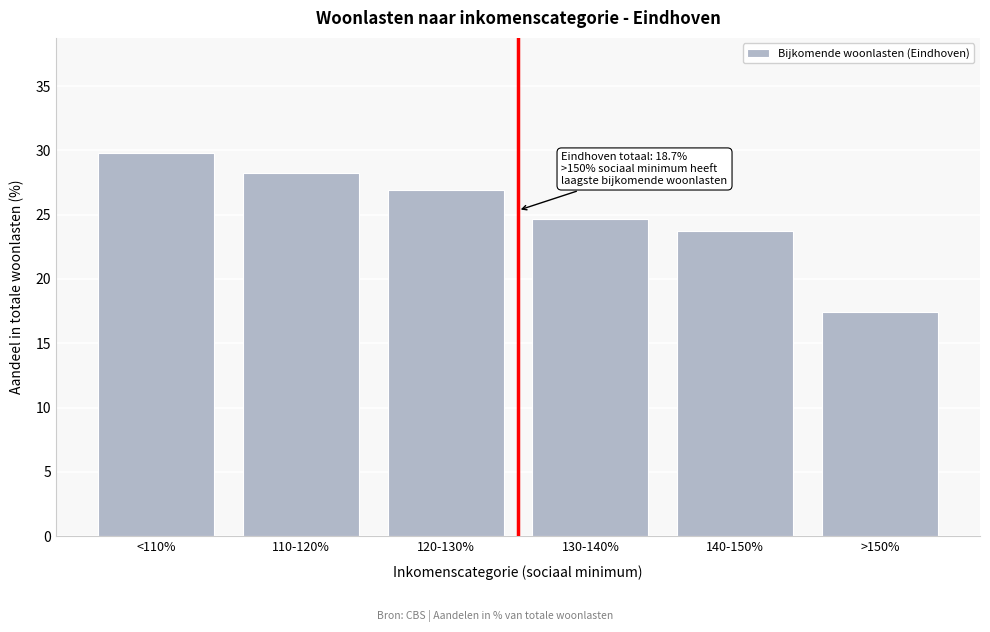

Reading left to right, extract all data points from this chart.

29.8	28.2	26.9	24.7	23.7	17.4